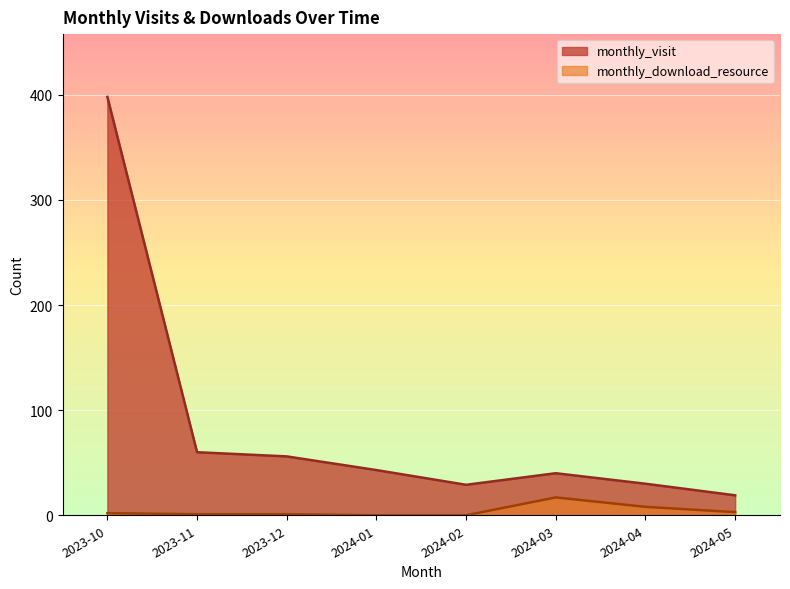

True or false: monthly_download_resource and monthly_visit intersect in this chart.

False